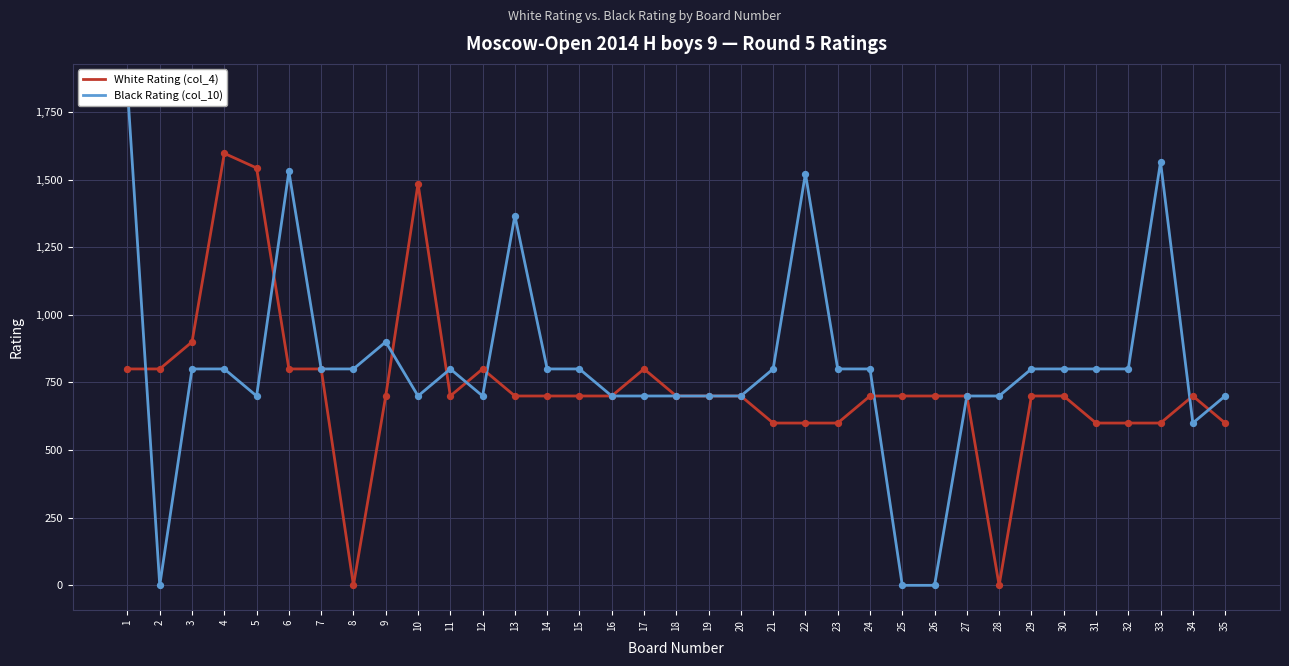

What is the total value across all series at 24?

1500